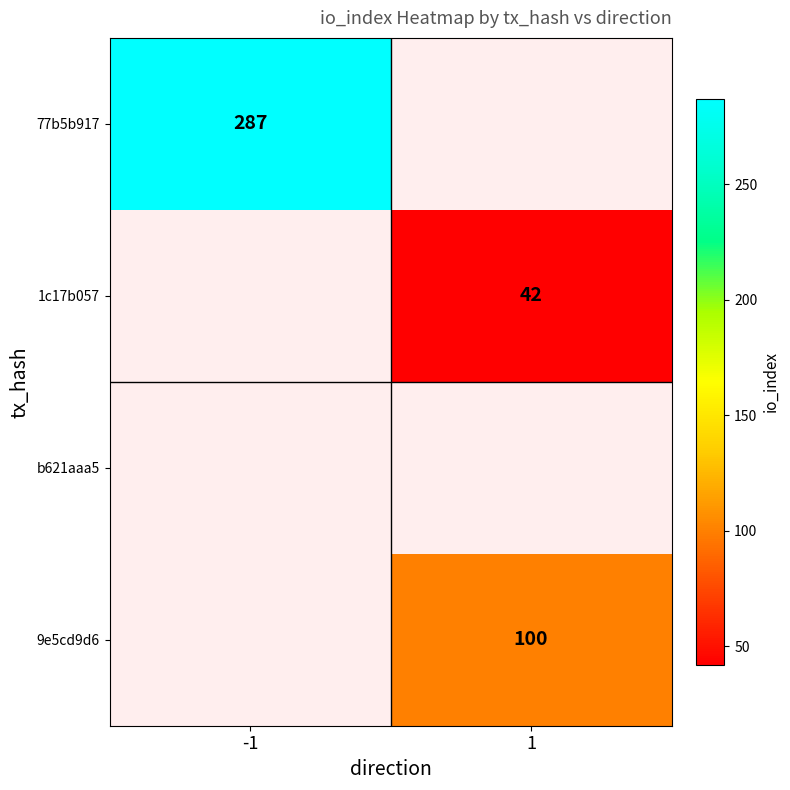

Count the number of categories in the chart.

2